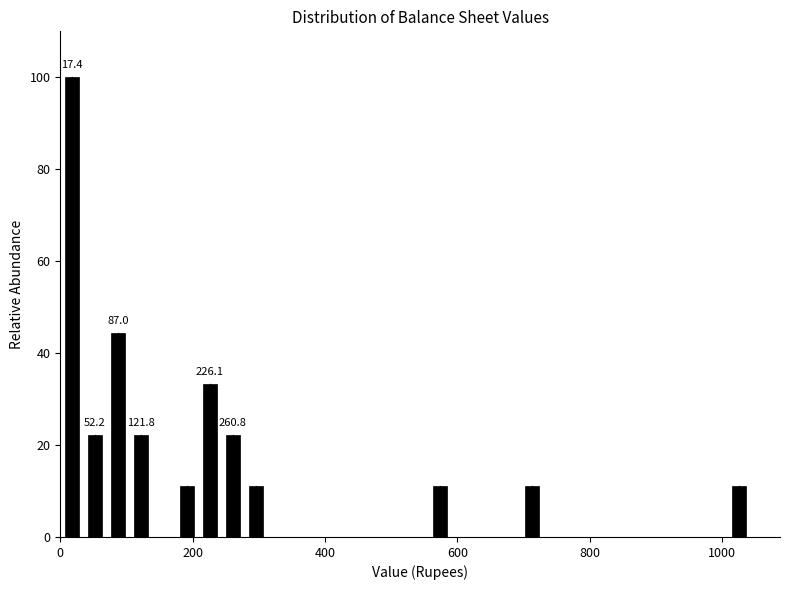

Read against the x-axis, roughly where is the centre of the tallest bar?

20